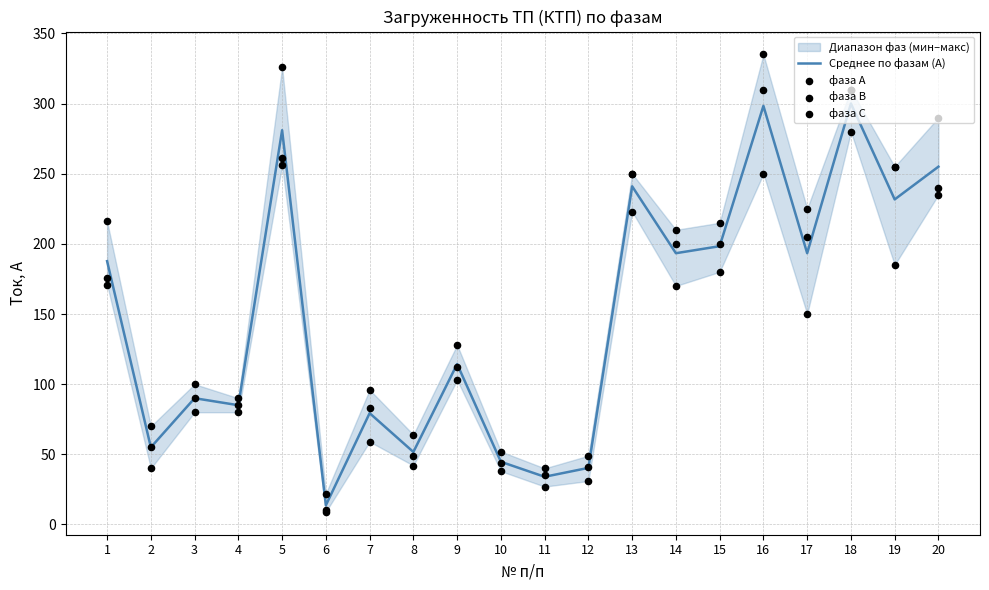

The value of Среднее по фазам (А) at 7 is 79.3. True or false?

True